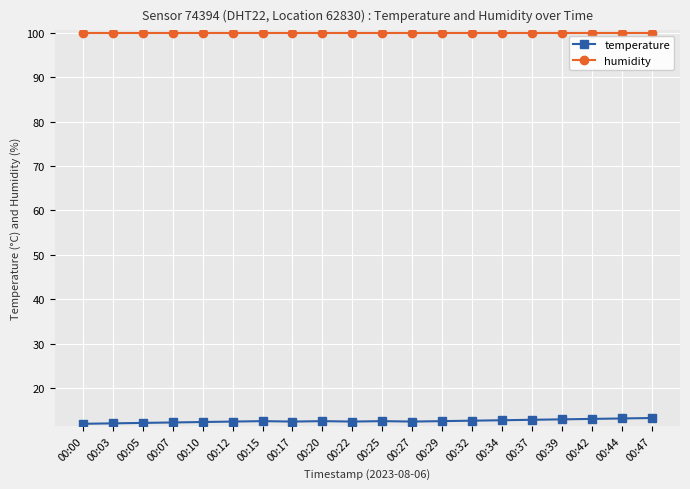

Rank the series by their average value, from highest to lowest.

humidity, temperature